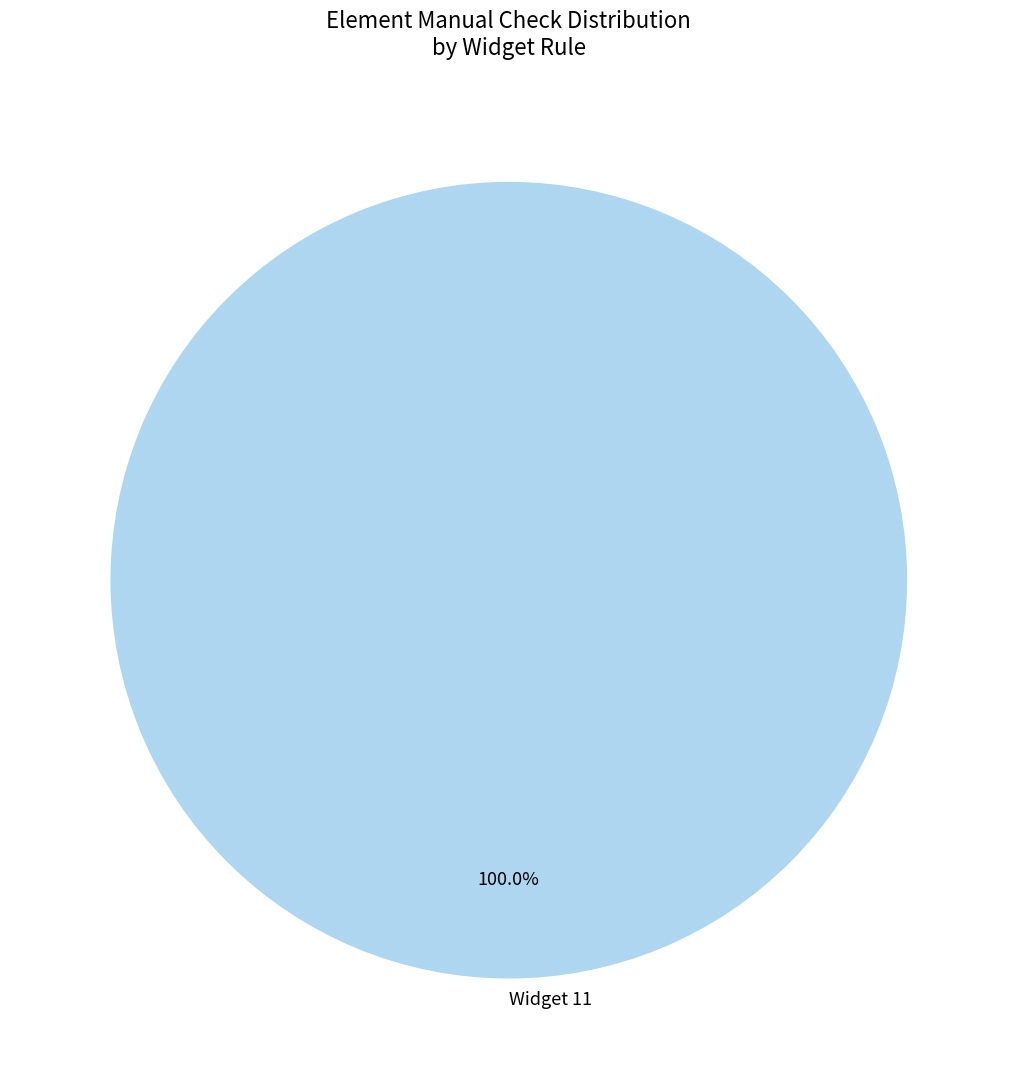

Rank the categories by value from highest to lowest.

Widget 11